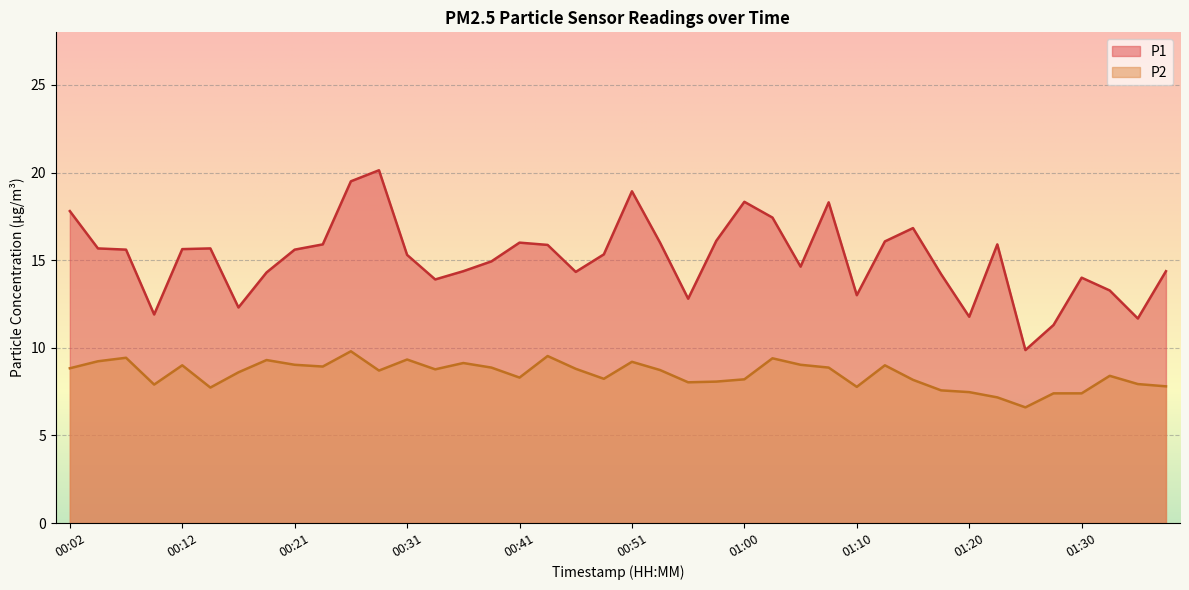

The value of P1 at 00:33 is 24.9. True or false?

False